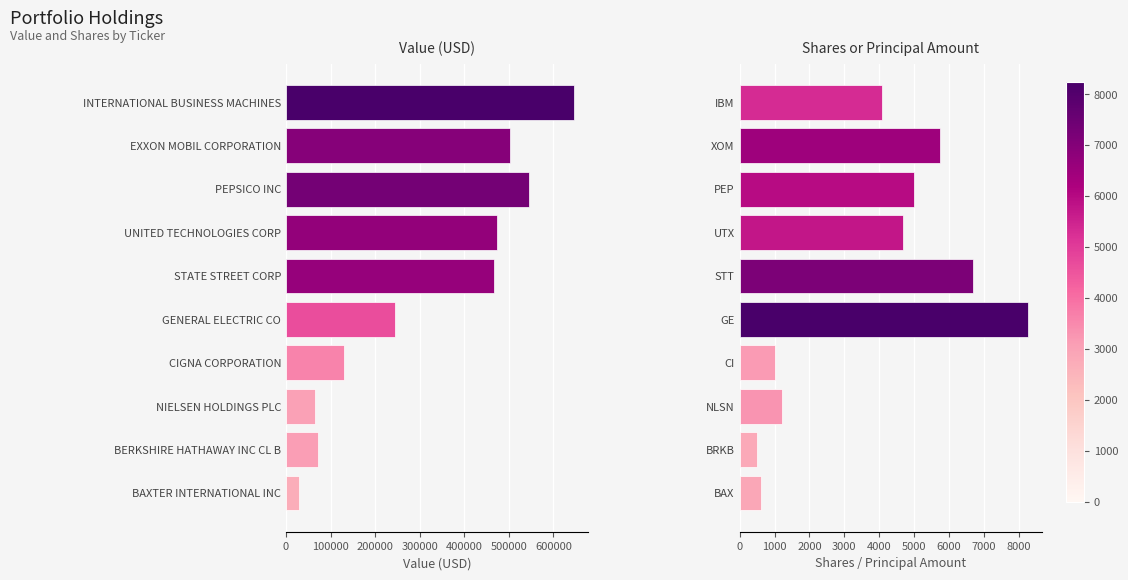

The Value series shows 466000 at STATE STREET CORP. True or false?

True